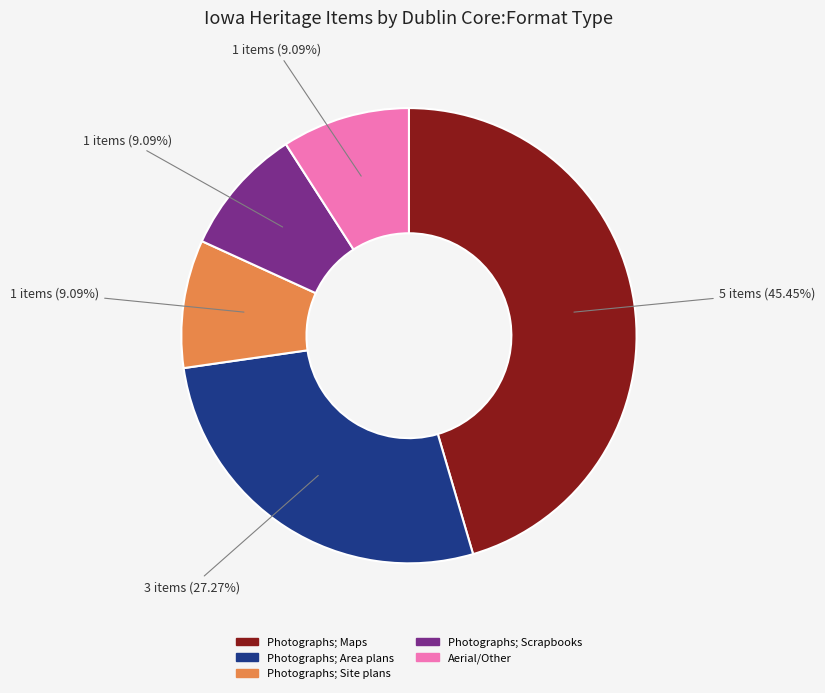

Does any single category account for the majority?

No